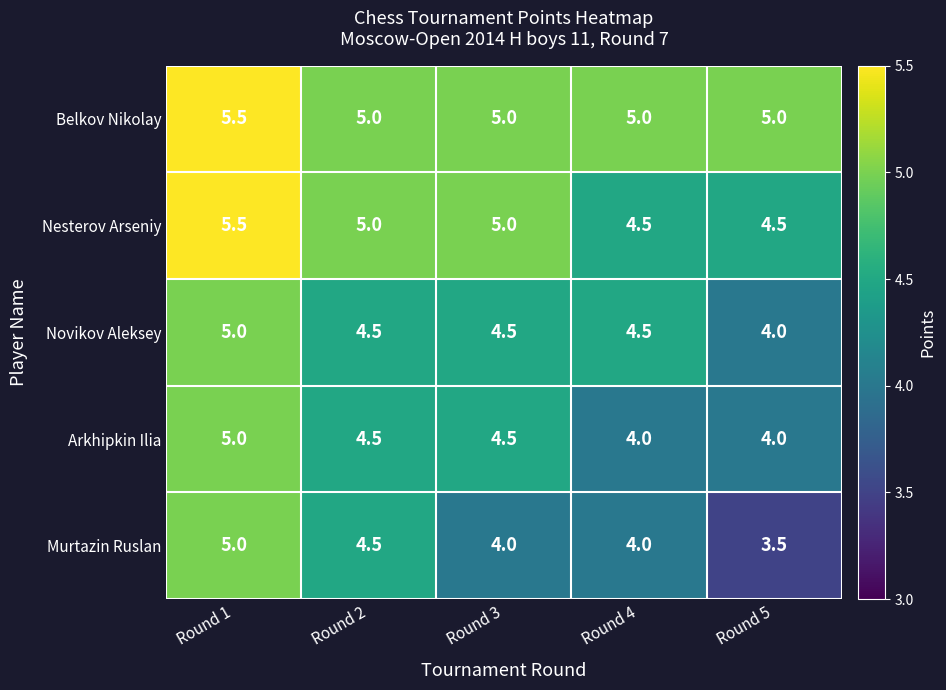

Reading left to right, what are all the values shown in this chart?

Belkov Nikolay: Round 1=5.5	Round 2=5.0	Round 3=5.0	Round 4=5.0	Round 5=5.0
Nesterov Arseniy: Round 1=5.5	Round 2=5.0	Round 3=5.0	Round 4=4.5	Round 5=4.5
Novikov Aleksey: Round 1=5.0	Round 2=4.5	Round 3=4.5	Round 4=4.5	Round 5=4.0
Arkhipkin Ilia: Round 1=5.0	Round 2=4.5	Round 3=4.5	Round 4=4.0	Round 5=4.0
Murtazin Ruslan: Round 1=5.0	Round 2=4.5	Round 3=4.0	Round 4=4.0	Round 5=3.5